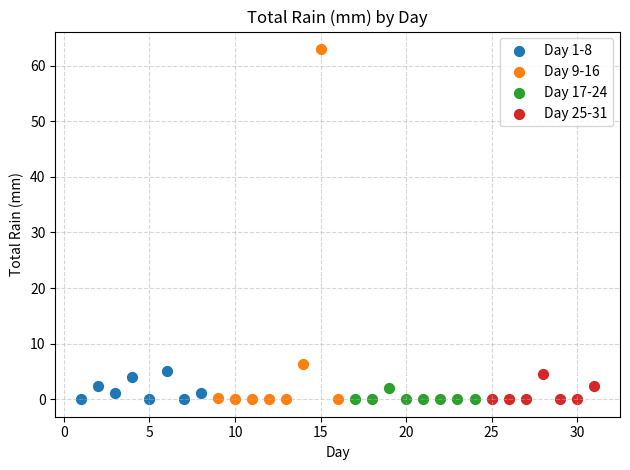

Which series has the largest Y range (max minus min)?

Day 9-16